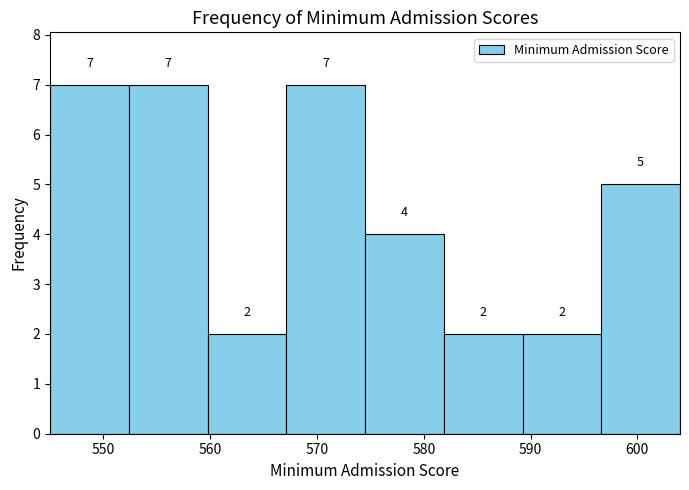

How tall is the bar that spans 589 to 597 on the x-axis? The bar edges are not printed on the chart, so give them approximately, as read against the axis.

2